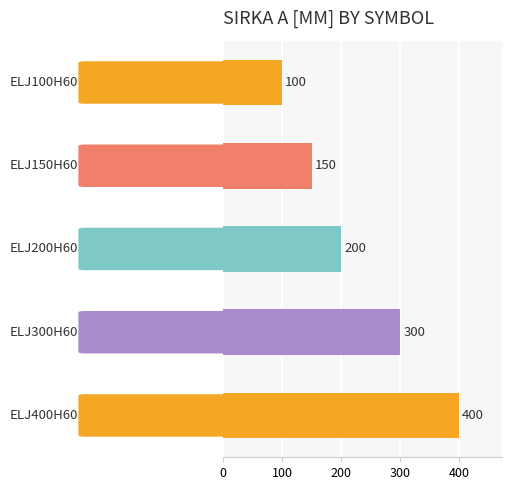

Reading top to bottom, transcribe all the data shown in this chart.

100	150	200	300	400